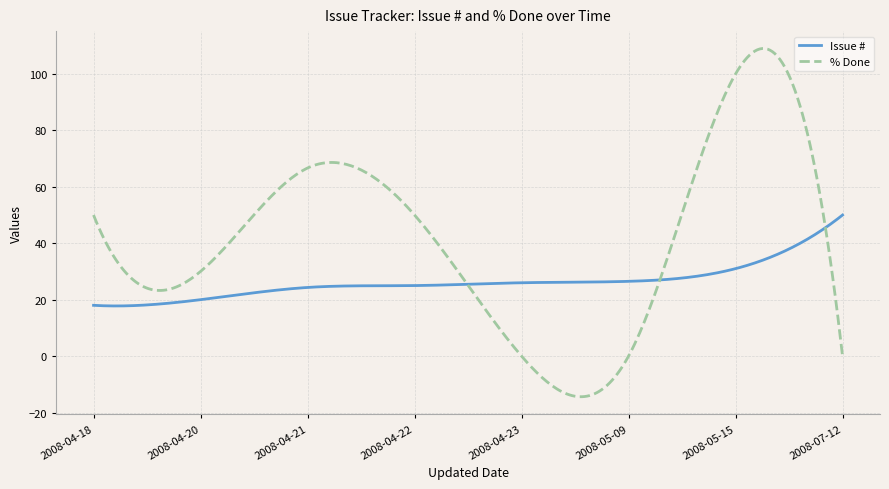

Rank the series by their maximum value, from lowest to highest.

Issue #, % Done